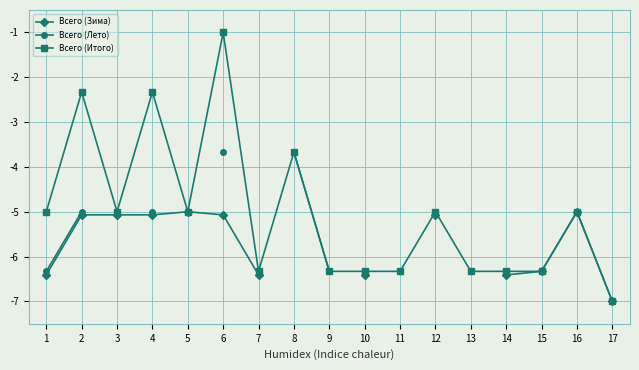

Which series has the largest range (max minus min)?

Всего (Итого)